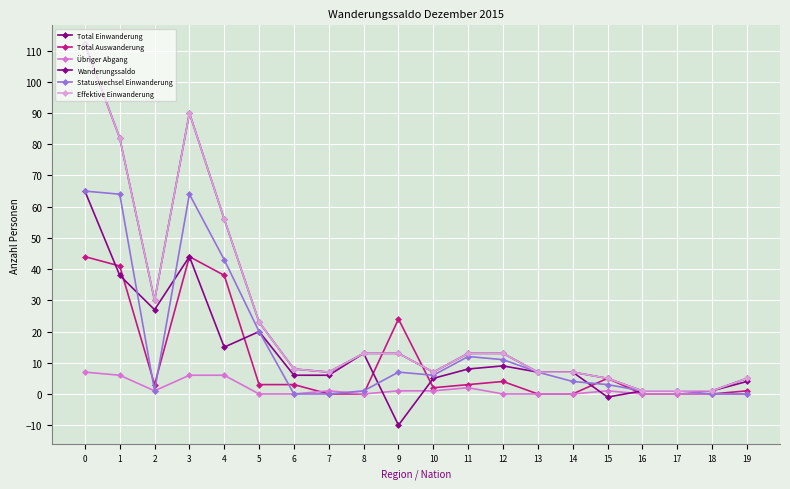

Is this an area chart (filled region under the line)?

No